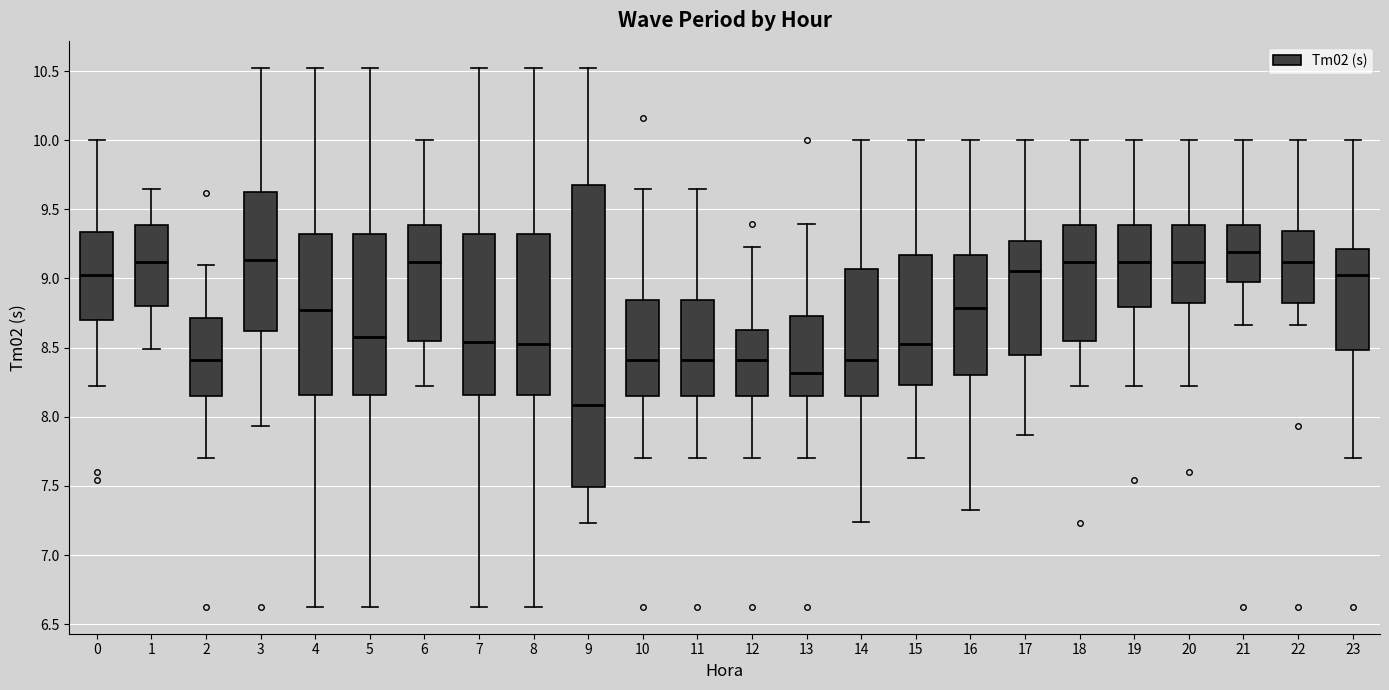

Which box has the highest median line?

21